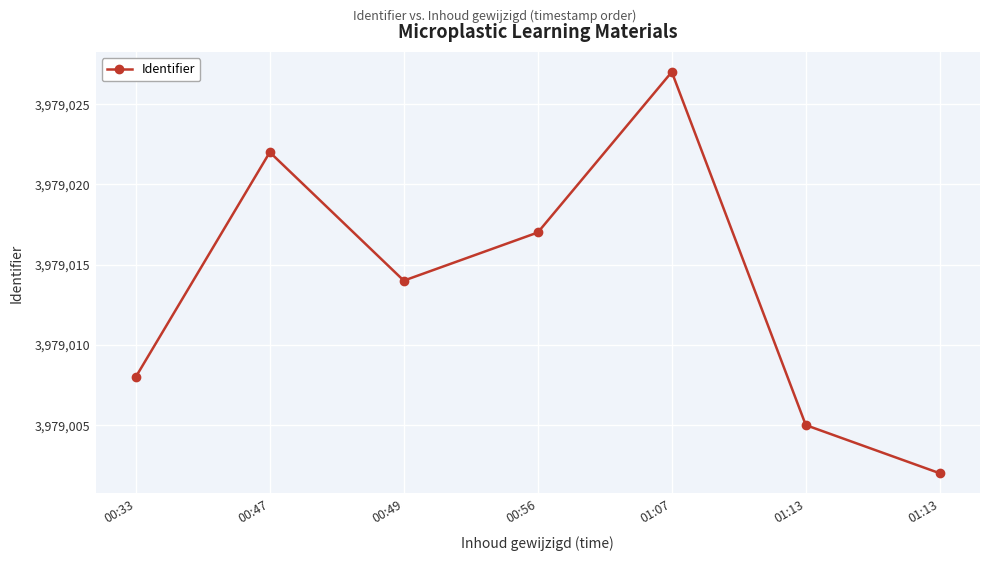

At which category does the data reach its first local peak?

00:47